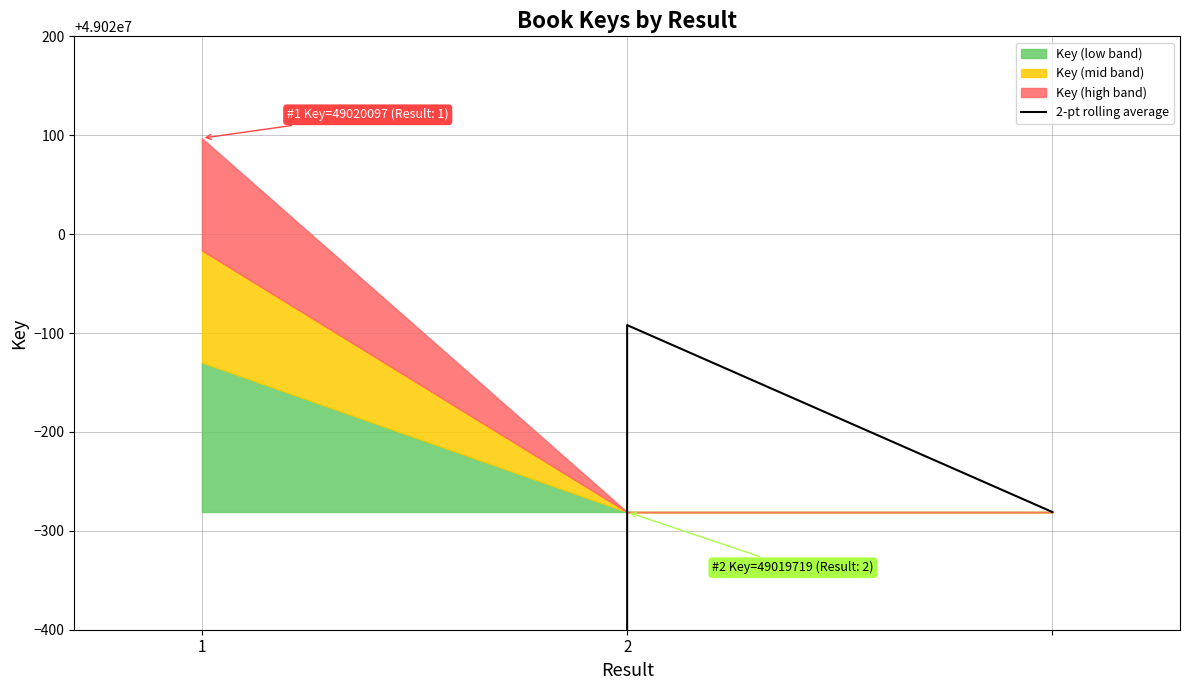

How many categories are shown in the chart?

3